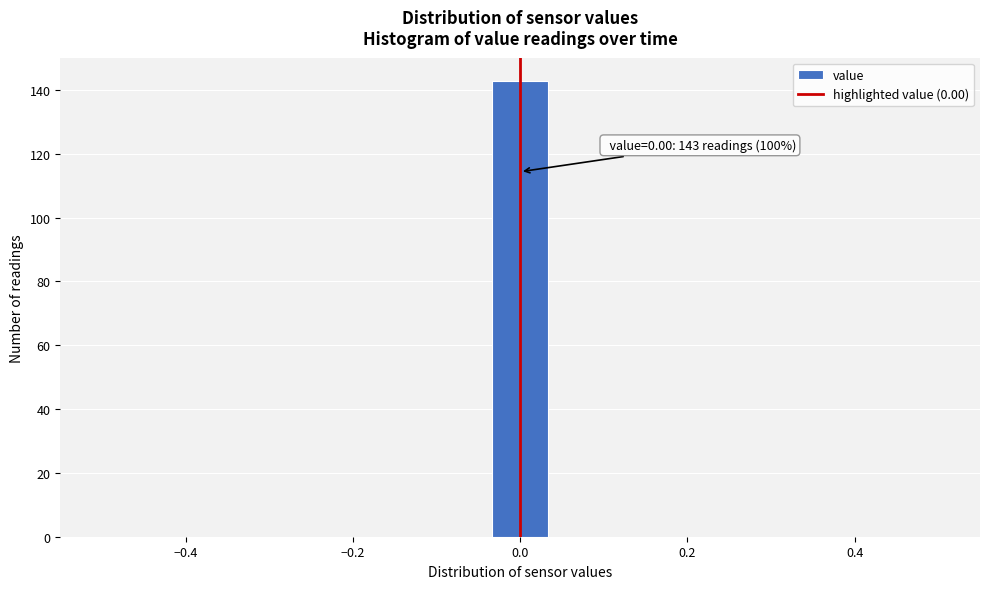

Read against the x-axis, roughly where is the centre of the tallest bar?

0.00